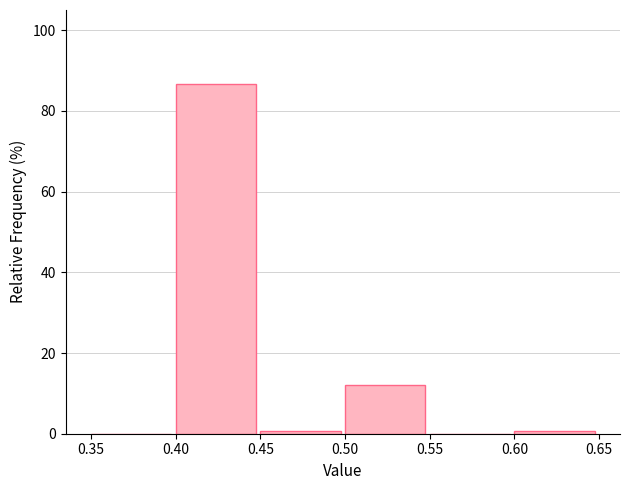

Reading left to right, list every bar in this chart as the range it spans on the x-axis followed by its height. The values are not printed on the chart, so give them approximately, as read against the axis.

0.35 to 0.40: 0
0.40 to 0.45: 86
0.45 to 0.50: under 2
0.50 to 0.55: 12
0.55 to 0.60: 0
0.60 to 0.65: under 2